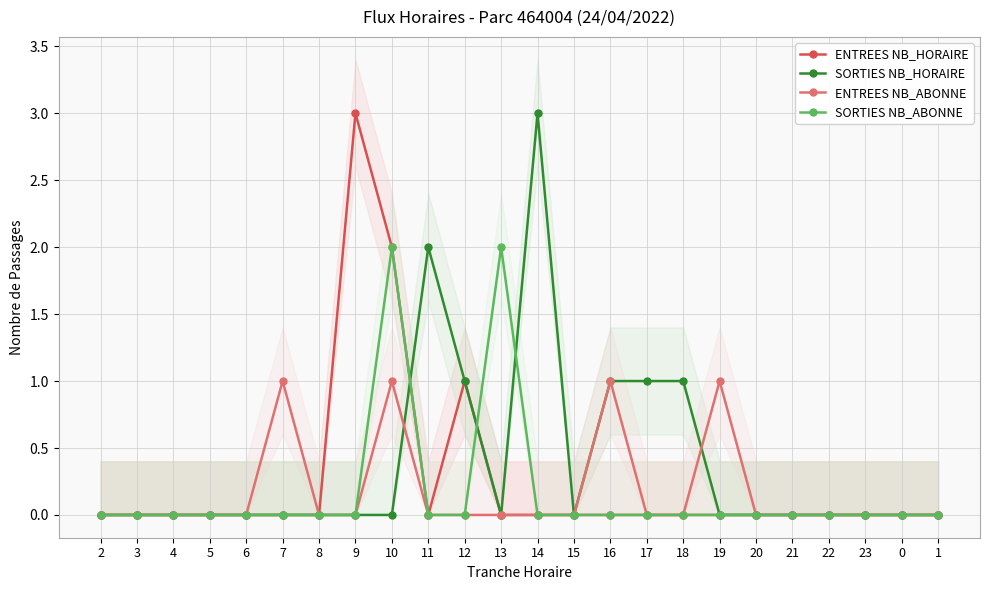

True or false: ENTREES NB_HORAIRE and ENTREES NB_ABONNE cross at least once.

False